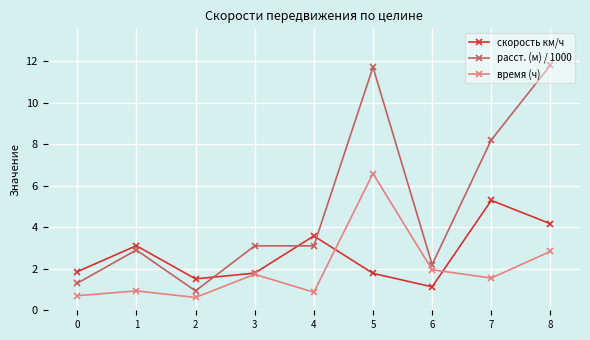

Is it true that скорость км/ч equals 5.8 at 4?

False